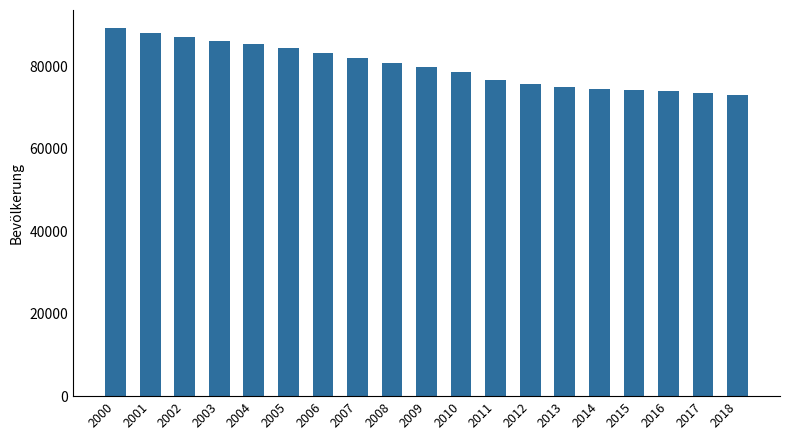

What is the sum of all values?

1520795